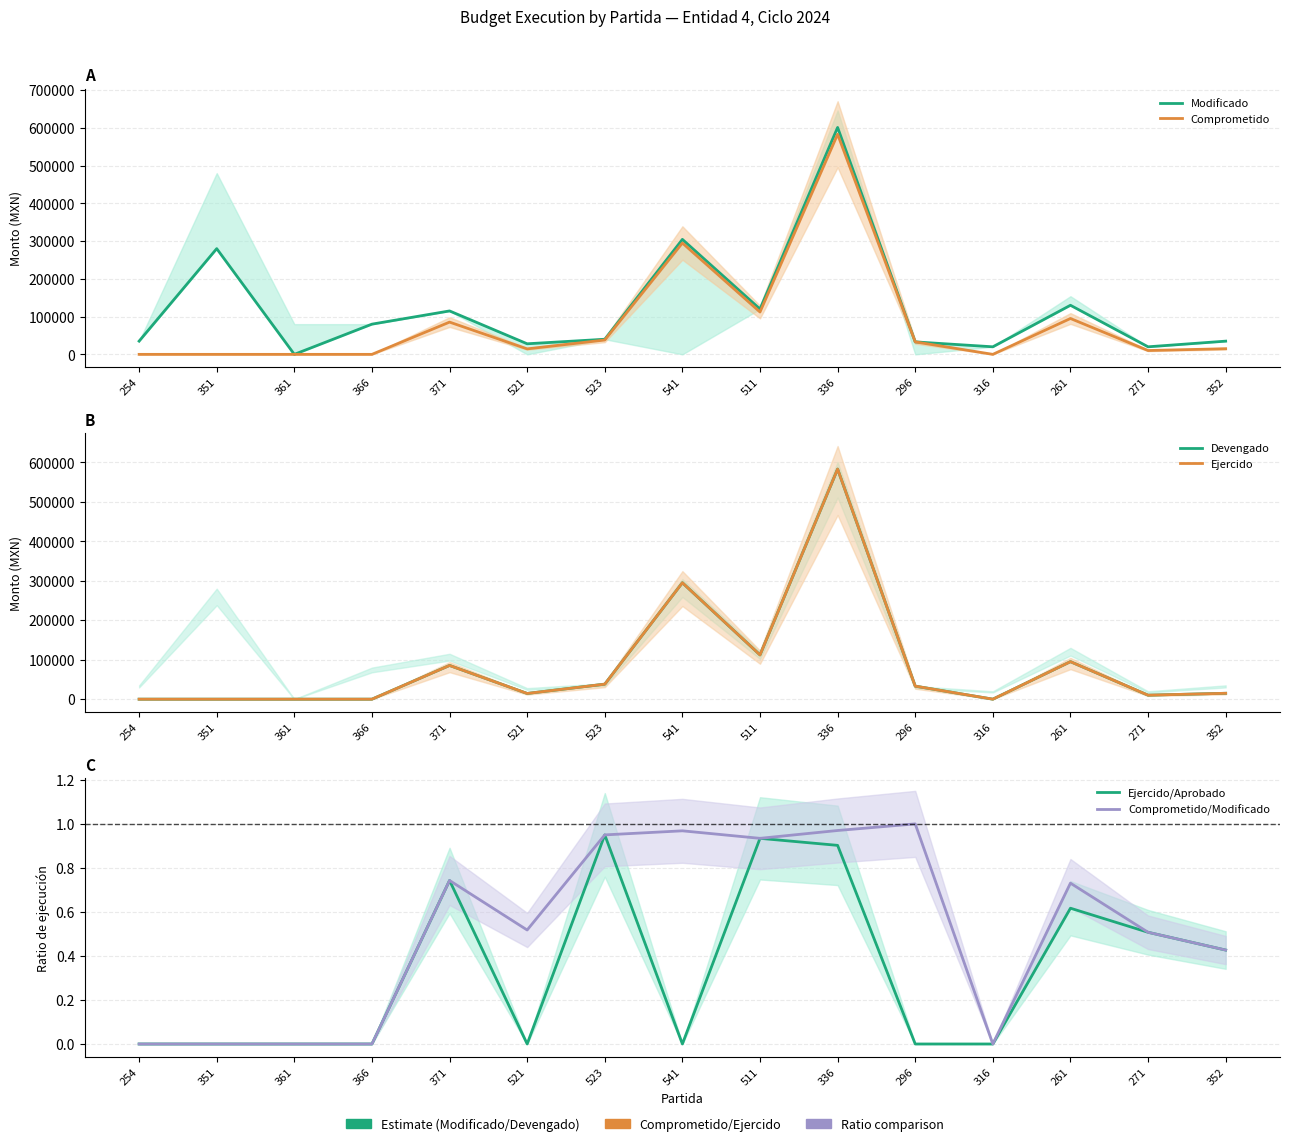

True or false: Comprometido and Comprometido/Modificado intersect in this chart.

False